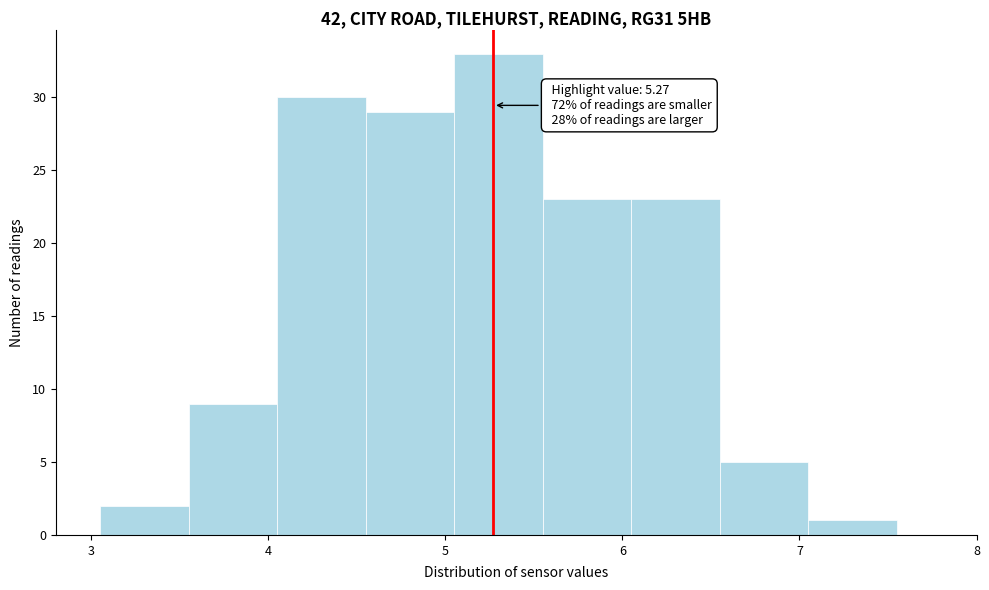

Which range on the x-axis has the tallest bar?

5.05 to 5.55